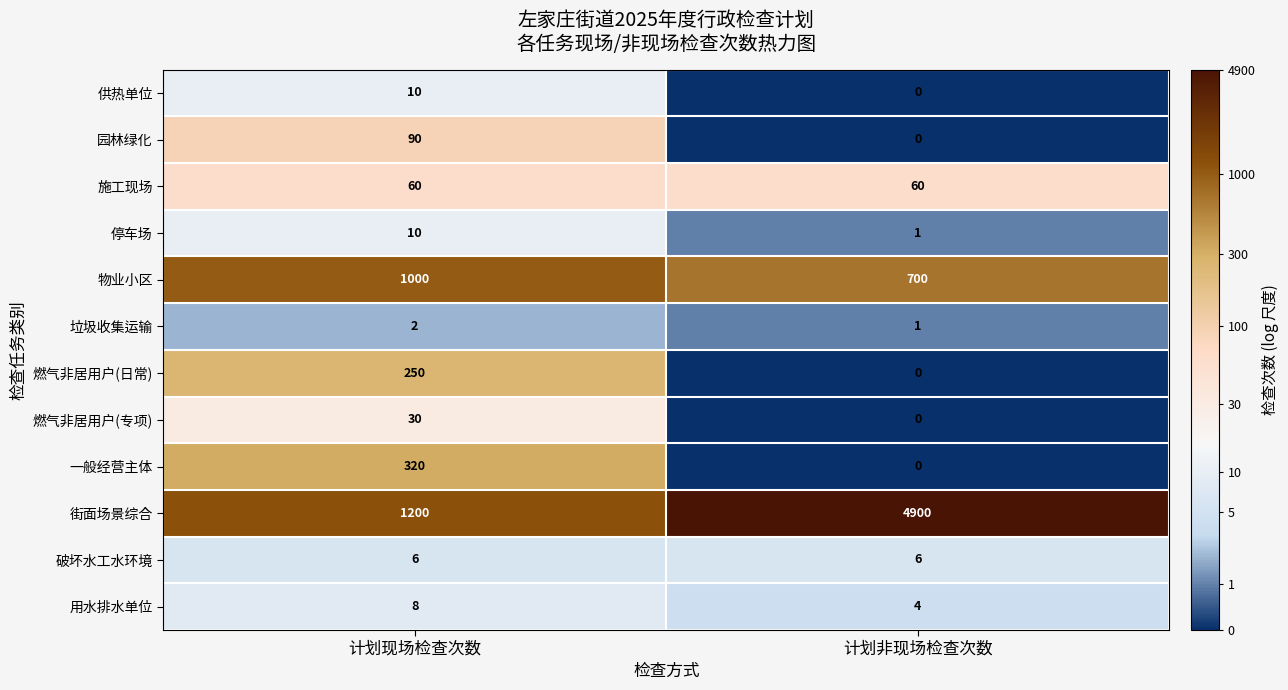

Reading right to left, transcribe all the data shown in this chart.

供热单位: 0	10
园林绿化: 0	90
施工现场: 60	60
停车场: 1	10
物业小区: 700	1000
垃圾收集运输: 1	2
燃气非居用户(日常): 0	250
燃气非居用户(专项): 0	30
一般经营主体: 0	320
街面场景综合: 4900	1200
破坏水工水环境: 6	6
用水排水单位: 4	8